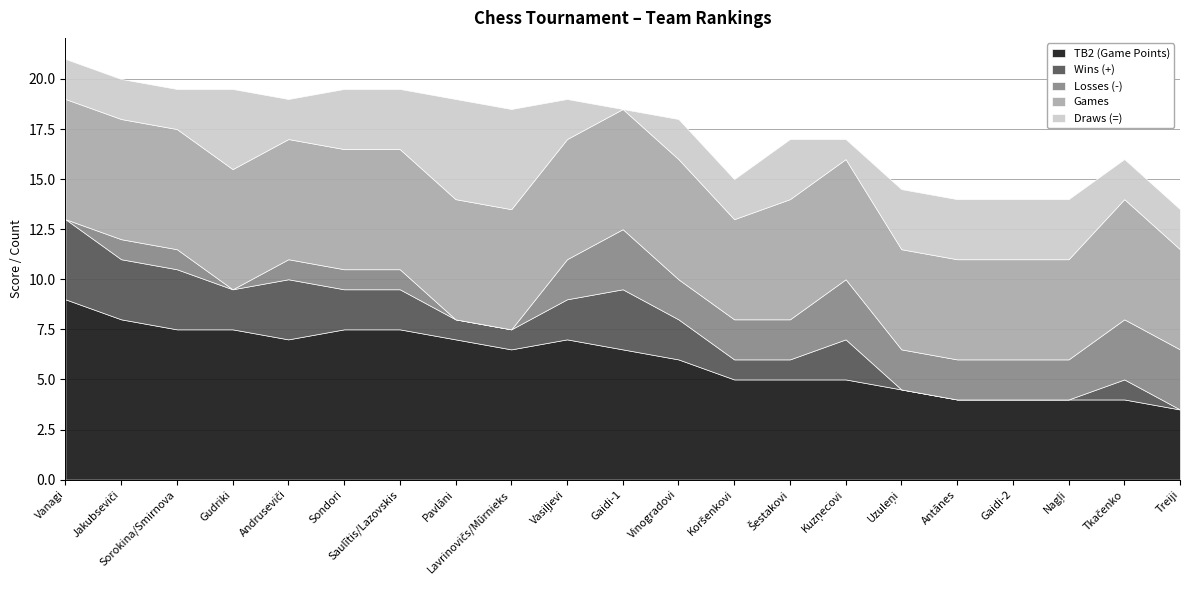

Reading right to left, transcribe all the data shown in this chart.

TB2 (Game Points): Treiji=3.5	Tkačenko=4.0	Nagļi=4.0	Gaidi-2=4.0	Antānes=4.0	Uzuleņi=4.5	Kuzņecovi=5.0	Šestakovi=5.0	Koršenkovi=5.0	Vinogradovi=6.0	Gaidi-1=6.5	Vasiļjevi=7.0	Lavrinovičs/Mūrnieks=6.5	Pavlāni=7.0	Saulītis/Lazovskis=7.5	Sondori=7.5	Andruseviči=7.0	Gudriki=7.5	Sorokina/Smirnova=7.5	Jakubseviči=8.0	Vanagi=9.0
Wins (+): Treiji=0.0	Tkačenko=1.0	Nagļi=0.0	Gaidi-2=0.0	Antānes=0.0	Uzuleņi=0.0	Kuzņecovi=2.0	Šestakovi=1.0	Koršenkovi=1.0	Vinogradovi=2.0	Gaidi-1=3.0	Vasiļjevi=2.0	Lavrinovičs/Mūrnieks=1.0	Pavlāni=1.0	Saulītis/Lazovskis=2.0	Sondori=2.0	Andruseviči=3.0	Gudriki=2.0	Sorokina/Smirnova=3.0	Jakubseviči=3.0	Vanagi=4.0
Losses (-): Treiji=3.0	Tkačenko=3.0	Nagļi=2.0	Gaidi-2=2.0	Antānes=2.0	Uzuleņi=2.0	Kuzņecovi=3.0	Šestakovi=2.0	Koršenkovi=2.0	Vinogradovi=2.0	Gaidi-1=3.0	Vasiļjevi=2.0	Lavrinovičs/Mūrnieks=0.0	Pavlāni=0.0	Saulītis/Lazovskis=1.0	Sondori=1.0	Andruseviči=1.0	Gudriki=0.0	Sorokina/Smirnova=1.0	Jakubseviči=1.0	Vanagi=0.0
Games: Treiji=5.0	Tkačenko=6.0	Nagļi=5.0	Gaidi-2=5.0	Antānes=5.0	Uzuleņi=5.0	Kuzņecovi=6.0	Šestakovi=6.0	Koršenkovi=5.0	Vinogradovi=6.0	Gaidi-1=6.0	Vasiļjevi=6.0	Lavrinovičs/Mūrnieks=6.0	Pavlāni=6.0	Saulītis/Lazovskis=6.0	Sondori=6.0	Andruseviči=6.0	Gudriki=6.0	Sorokina/Smirnova=6.0	Jakubseviči=6.0	Vanagi=6.0
Draws (=): Treiji=2.0	Tkačenko=2.0	Nagļi=3.0	Gaidi-2=3.0	Antānes=3.0	Uzuleņi=3.0	Kuzņecovi=1.0	Šestakovi=3.0	Koršenkovi=2.0	Vinogradovi=2.0	Gaidi-1=0.0	Vasiļjevi=2.0	Lavrinovičs/Mūrnieks=5.0	Pavlāni=5.0	Saulītis/Lazovskis=3.0	Sondori=3.0	Andruseviči=2.0	Gudriki=4.0	Sorokina/Smirnova=2.0	Jakubseviči=2.0	Vanagi=2.0